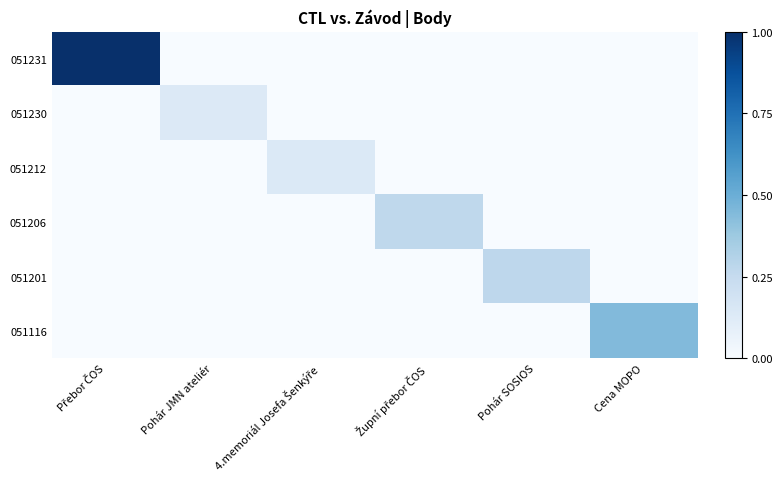

What is the spread (max minus min) of values at Cena MOPO?

0.4